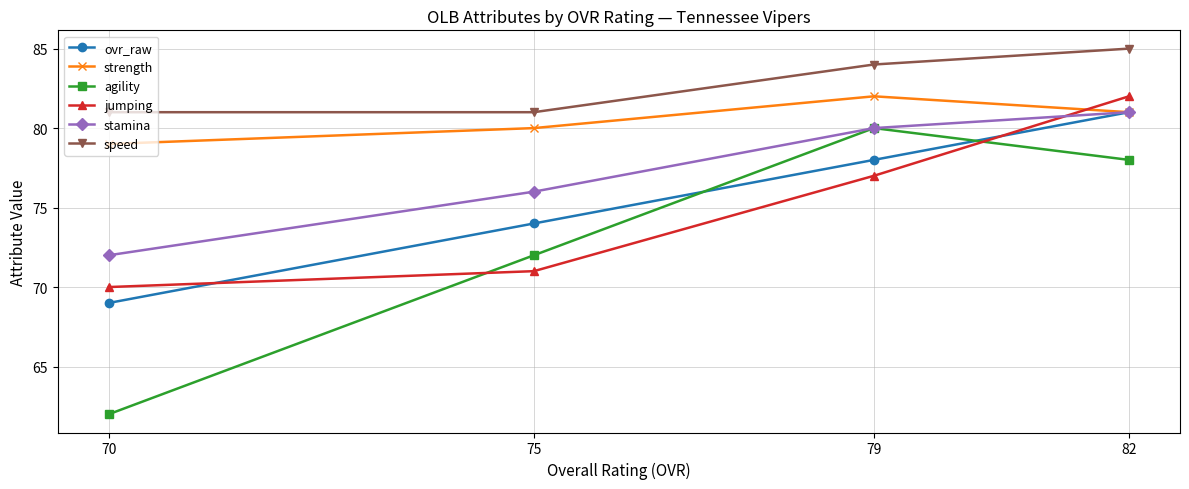

At how many categories does at least one series exceed 66?

4